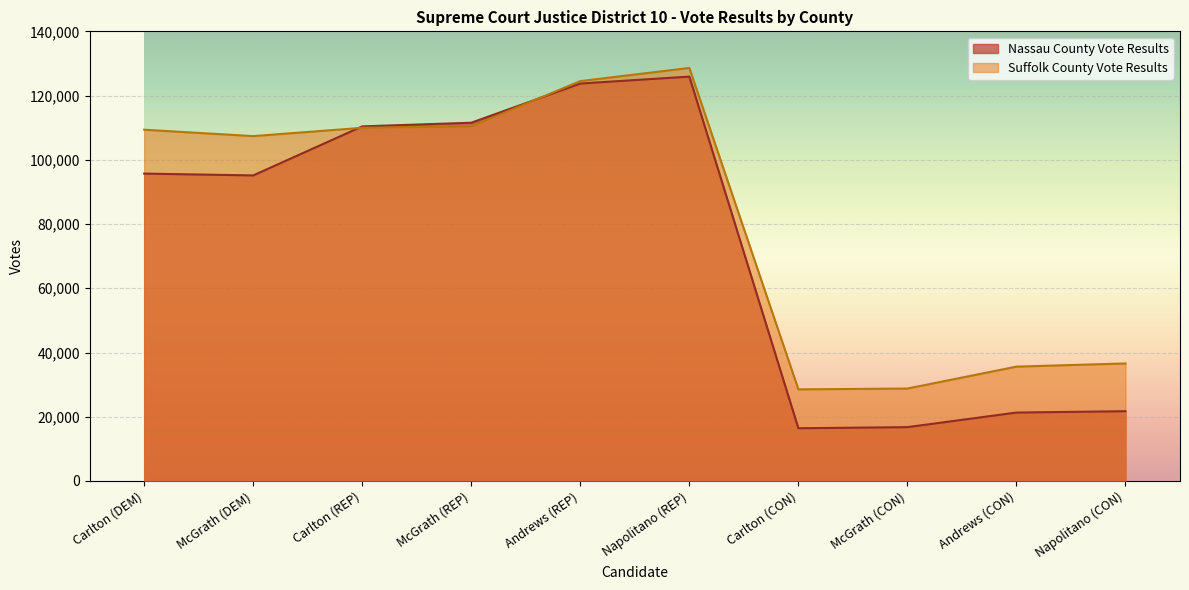

The Nassau County Vote Results series shows 111545 at McGrath (REP). True or false?

True